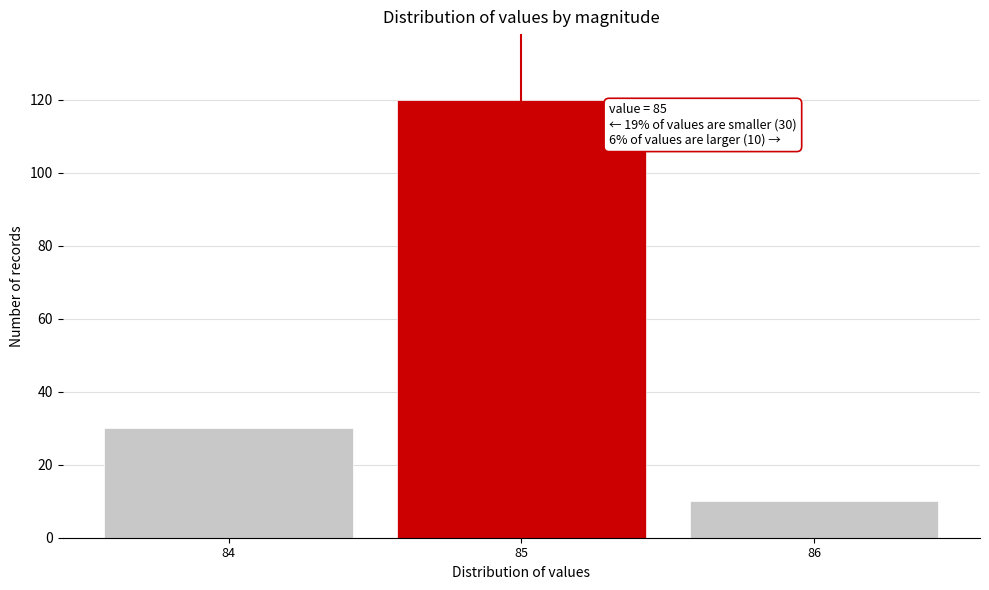

Over which range of the x-axis is the bar tallest?

84.5 to 85.5